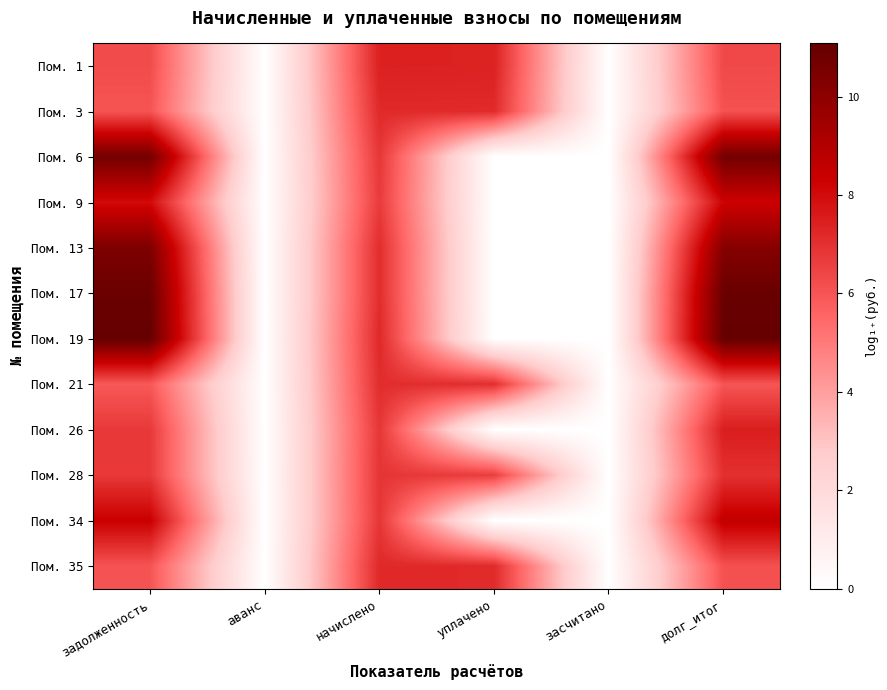

List the series in order of their peak value, highest first.

Пом. 19, Пом. 17, Пом. 6, Пом. 13, Пом. 34, Пом. 9, Пом. 26, Пом. 1, Пом. 35, Пом. 3, Пом. 21, Пом. 28